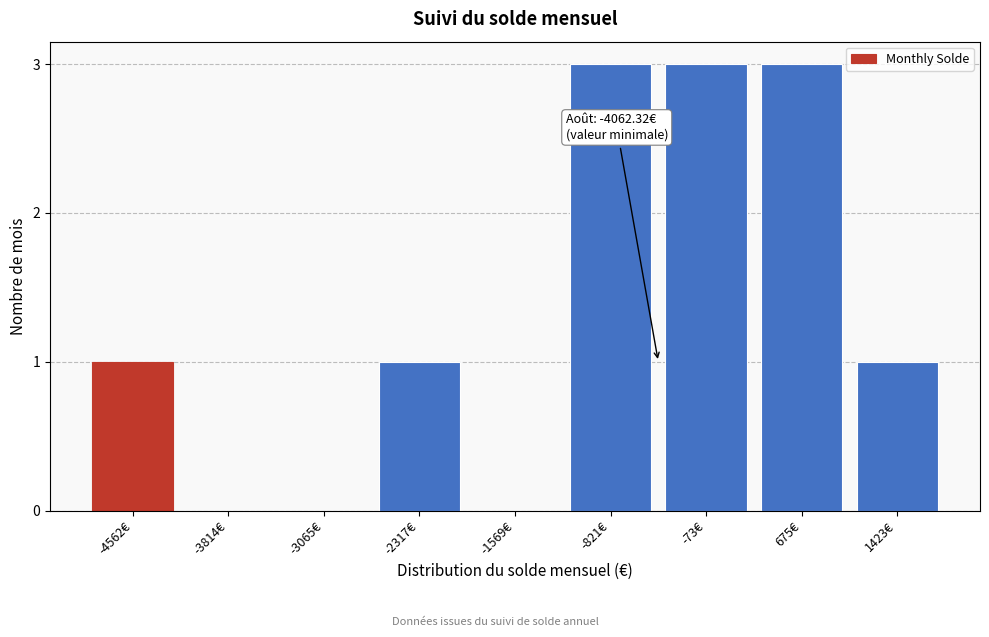

Reading left to right, what are all the values shown in this chart?

-4562€=1	-3814€=0	-3065€=0	-2317€=1	-1569€=0	-821€=3	-73€=3	675€=3	1423€=1